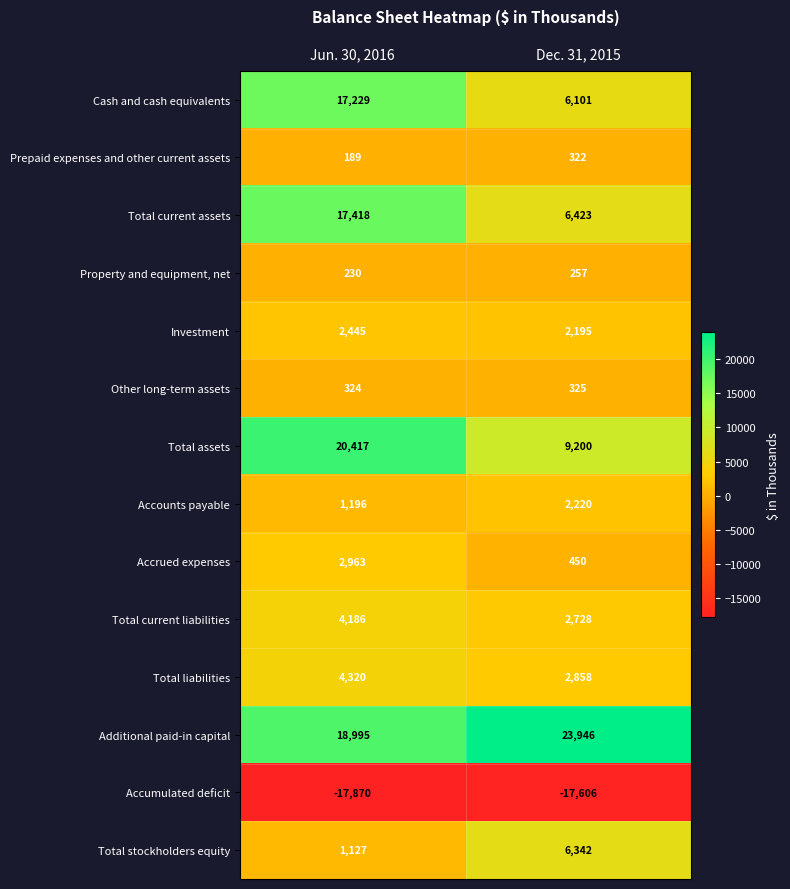

Reading left to right, what are all the values shown in this chart?

Cash and cash equivalents: 17229	6101
Prepaid expenses and other current assets: 189	322
Total current assets: 17418	6423
Property and equipment, net: 230	257
Investment: 2445	2195
Other long-term assets: 324	325
Total assets: 20417	9200
Accounts payable: 1196	2220
Accrued expenses: 2963	450
Total current liabilities: 4186	2728
Total liabilities: 4320	2858
Additional paid-in capital: 18995	23946
Accumulated deficit: -17870	-17606
Total stockholders equity: 1127	6342